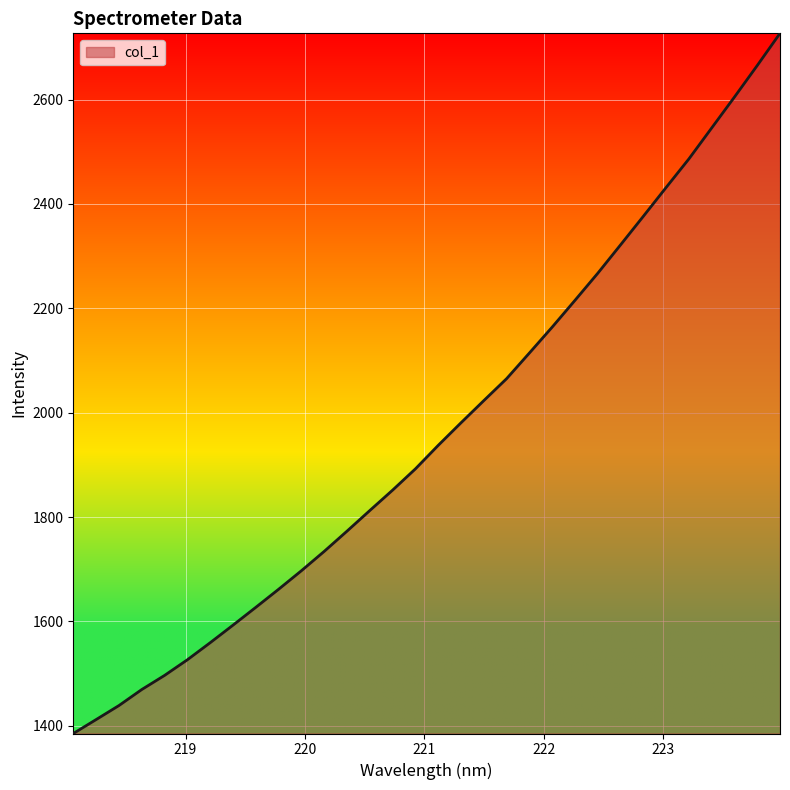

How many series are shown in this chart?

1